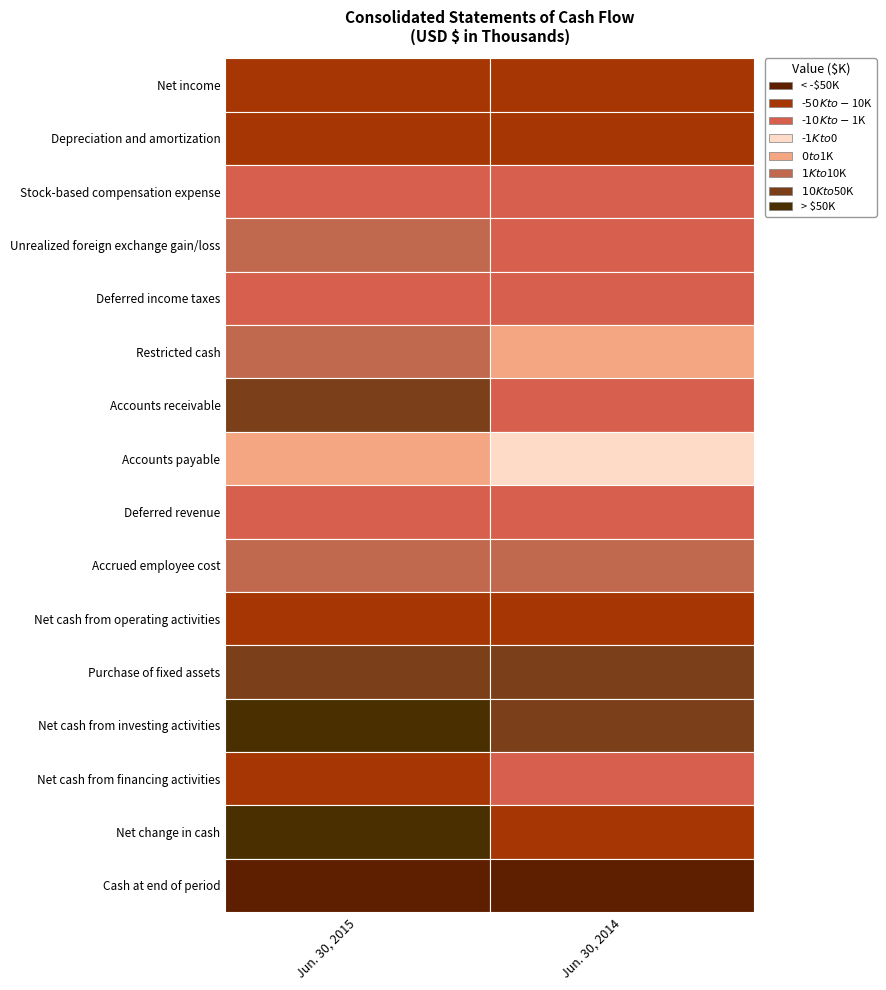

Reading left to right, transcribe all the data shown in this chart.

Net income: 0=21641	1=18910
Depreciation and amortization: 0=15114	1=13035
Stock-based compensation expense: 0=7809	1=6142
Unrealized foreign exchange gain/loss: 0=-1386	1=2206
Deferred income taxes: 0=3272	1=2709
Restricted cash: 0=-1197	1=-291
Accounts receivable: 0=-10013	1=2472
Accounts payable: 0=-464	1=419
Deferred revenue: 0=2516	1=1035
Accrued employee cost: 0=-8175	1=-4940
Net cash from operating activities: 0=27167	1=27753
Purchase of fixed assets: 0=-14380	1=-16637
Net cash from investing activities: 0=-124512	1=-18045
Net cash from financing activities: 0=16829	1=1790
Net change in cash: 0=-81848	1=12872
Cash at end of period: 0=94651	1=160937